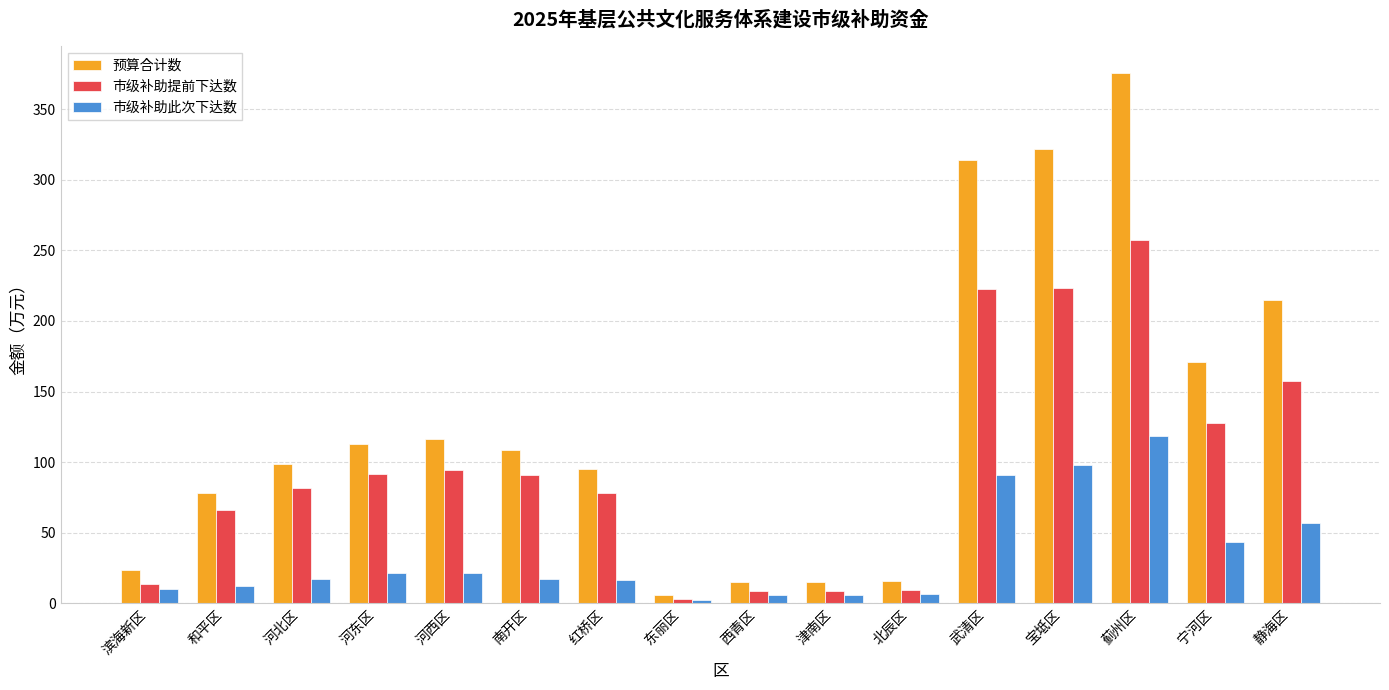

What is the total value across all series at 津南区?

30.8